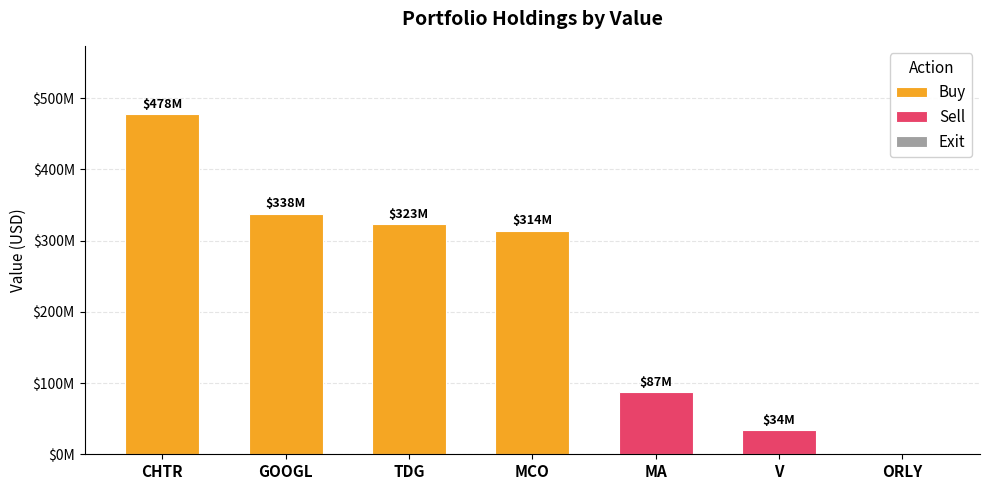

Reading left to right, extract all data points from this chart.

CHTR=478001000	GOOGL=338061000	TDG=323413000	MCO=314231000	MA=87430000	V=33596000	ORLY=0